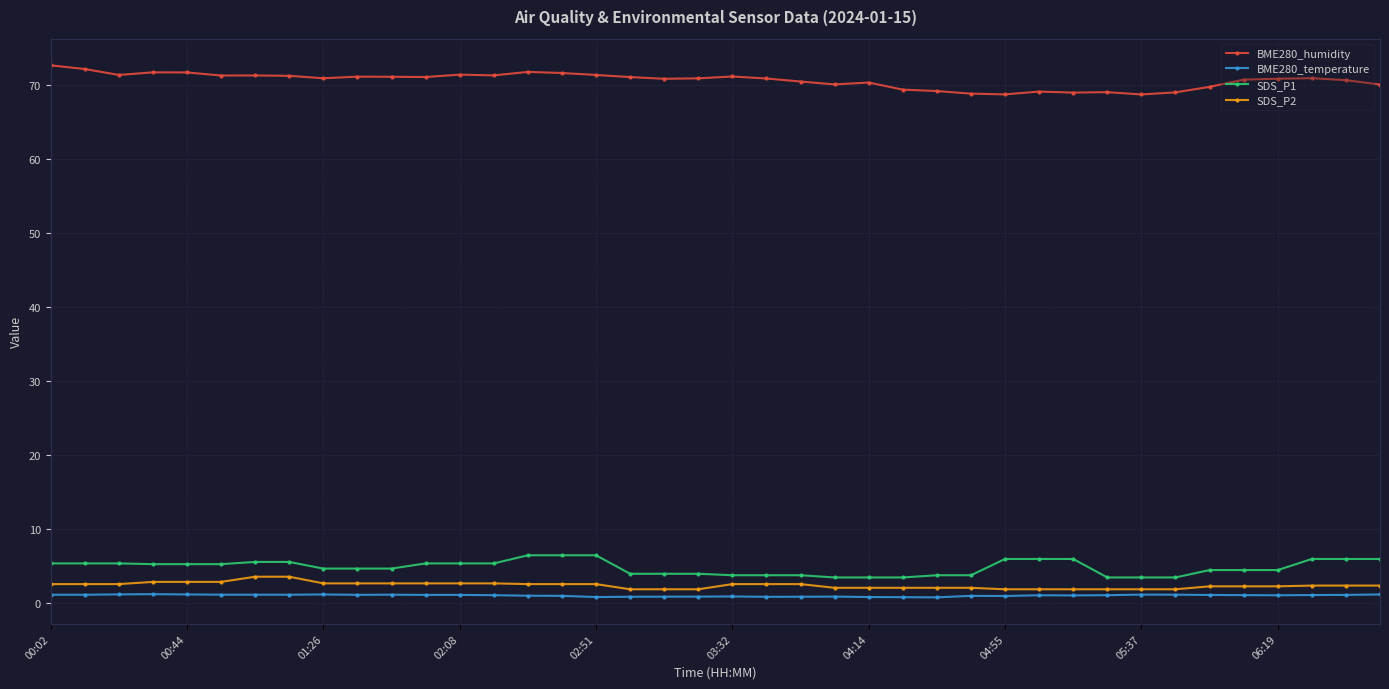

Which series has the largest range (max minus min)?

BME280_humidity